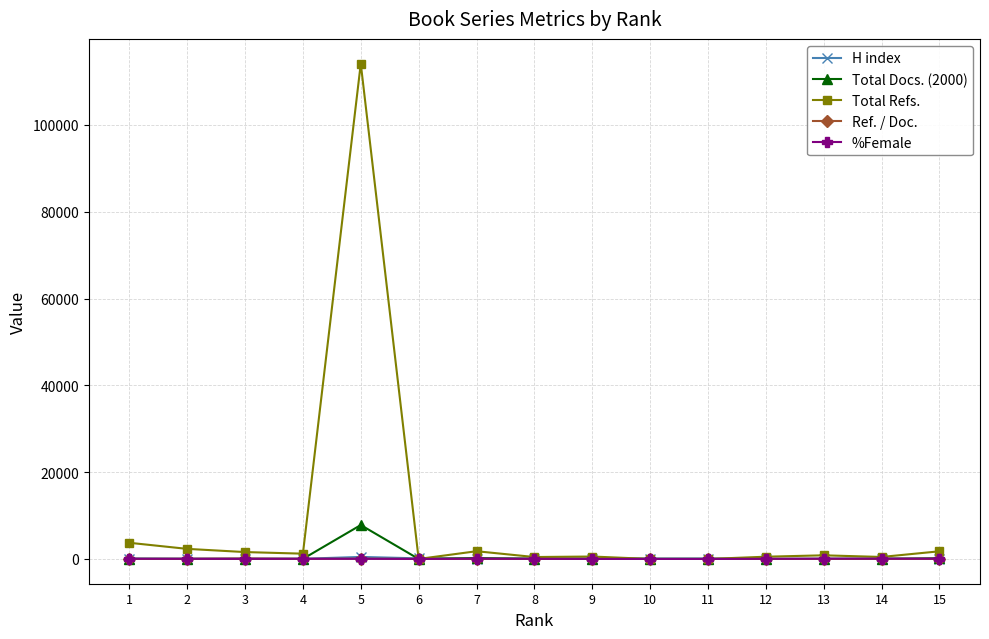

What is the value of the Ref. / Doc. point at the 3rd from the left?

94